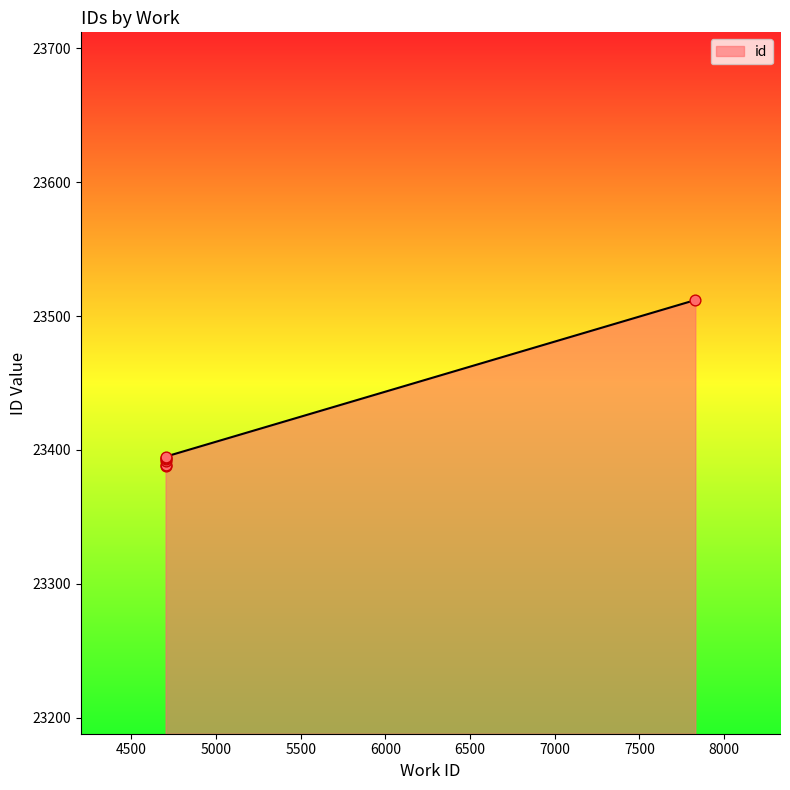

What is the change in value from 4702 to 4702?

+1